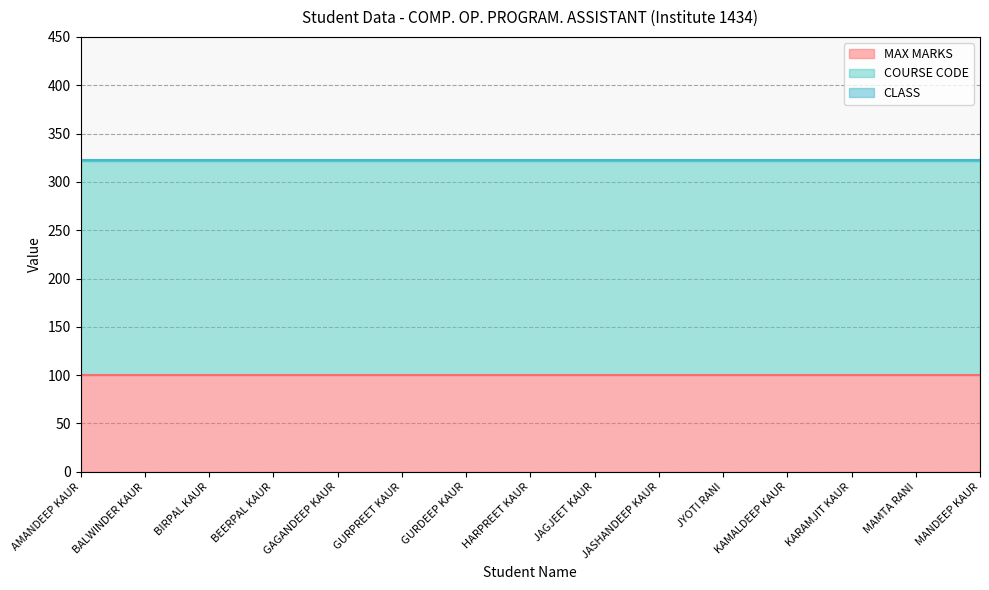

Reading left to right, what are all the values shown in this chart?

MAX MARKS: AMANDEEP KAUR=100	BALWINDER KAUR=100	BIRPAL KAUR=100	BEERPAL KAUR=100	GAGANDEEP KAUR=100	GURPREET KAUR=100	GURDEEP KAUR=100	HARPREET KAUR=100	JAGJEET KAUR=100	JASHANDEEP KAUR=100	JYOTI RANI=100	KAMALDEEP KAUR=100	KARAMJIT KAUR=100	MAMTA RANI=100	MANDEEP KAUR=100
COURSE CODE: AMANDEEP KAUR=222	BALWINDER KAUR=222	BIRPAL KAUR=222	BEERPAL KAUR=222	GAGANDEEP KAUR=222	GURPREET KAUR=222	GURDEEP KAUR=222	HARPREET KAUR=222	JAGJEET KAUR=222	JASHANDEEP KAUR=222	JYOTI RANI=222	KAMALDEEP KAUR=222	KARAMJIT KAUR=222	MAMTA RANI=222	MANDEEP KAUR=222
CLASS: AMANDEEP KAUR=1	BALWINDER KAUR=1	BIRPAL KAUR=1	BEERPAL KAUR=1	GAGANDEEP KAUR=1	GURPREET KAUR=1	GURDEEP KAUR=1	HARPREET KAUR=1	JAGJEET KAUR=1	JASHANDEEP KAUR=1	JYOTI RANI=1	KAMALDEEP KAUR=1	KARAMJIT KAUR=1	MAMTA RANI=1	MANDEEP KAUR=1